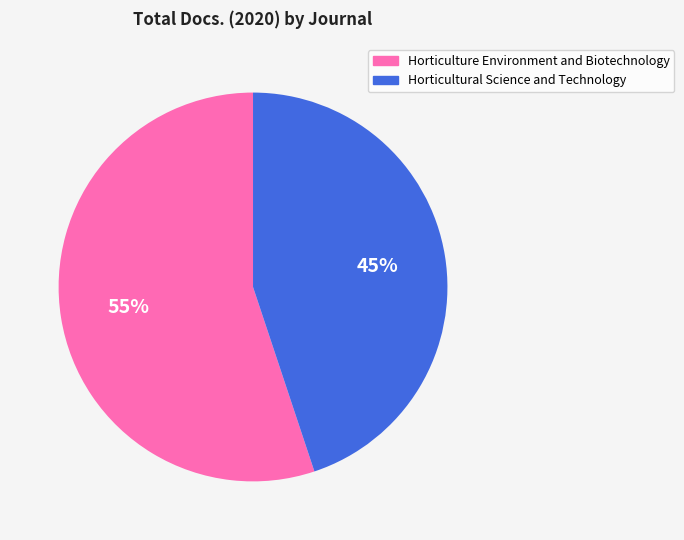

Which has a higher value, Horticultural Science and Technology or Horticulture Environment and Biotechnology?

Horticulture Environment and Biotechnology